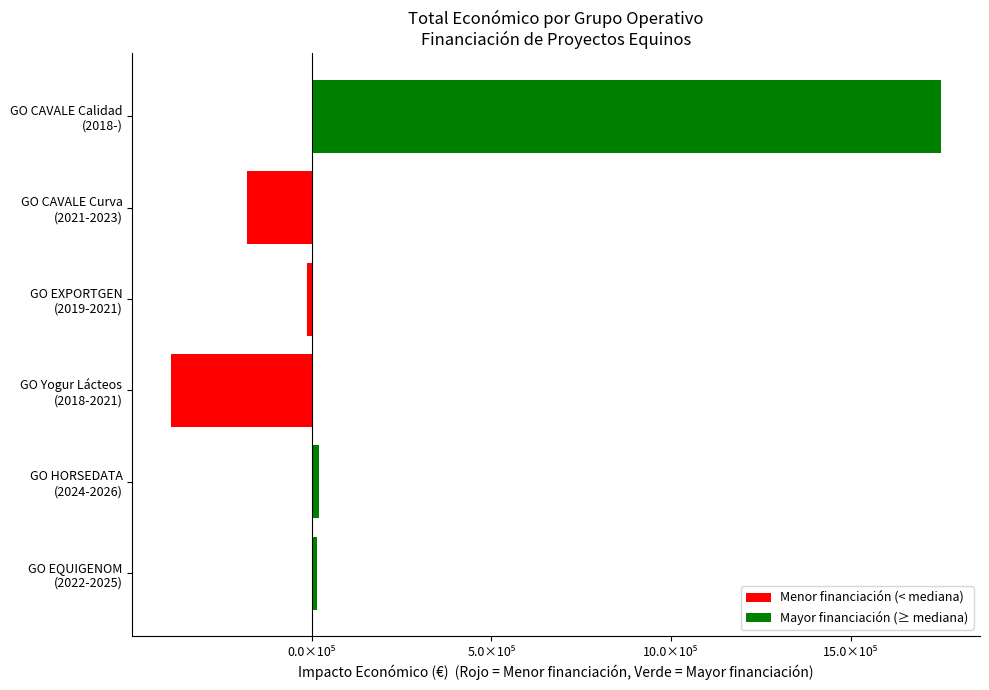

Are the bars horizontal?

Yes